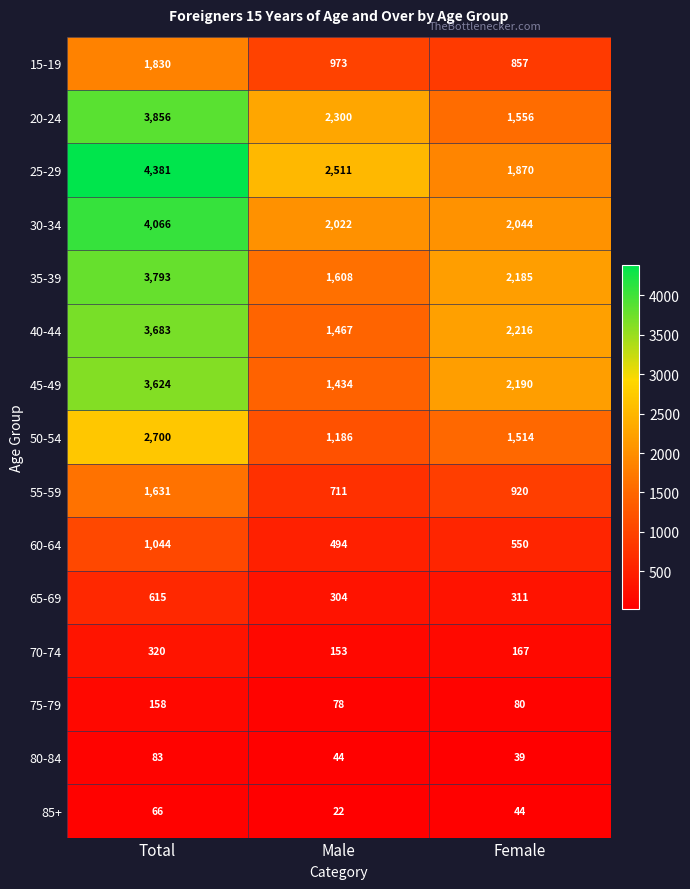

Which series changed the most between Total and Male?

40-44